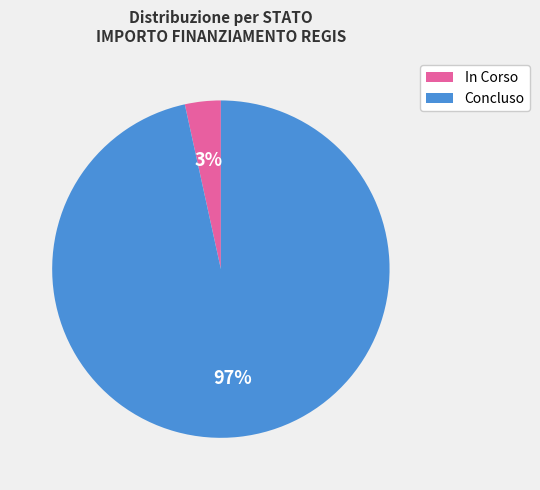

To the nearest percent, what is the average slice percentage?

50%